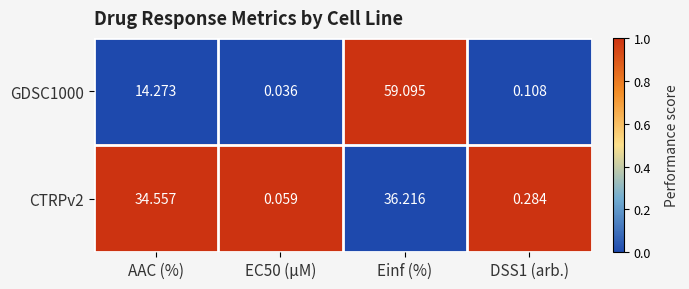

What is the total value across all series at Einf (%)?

95.3